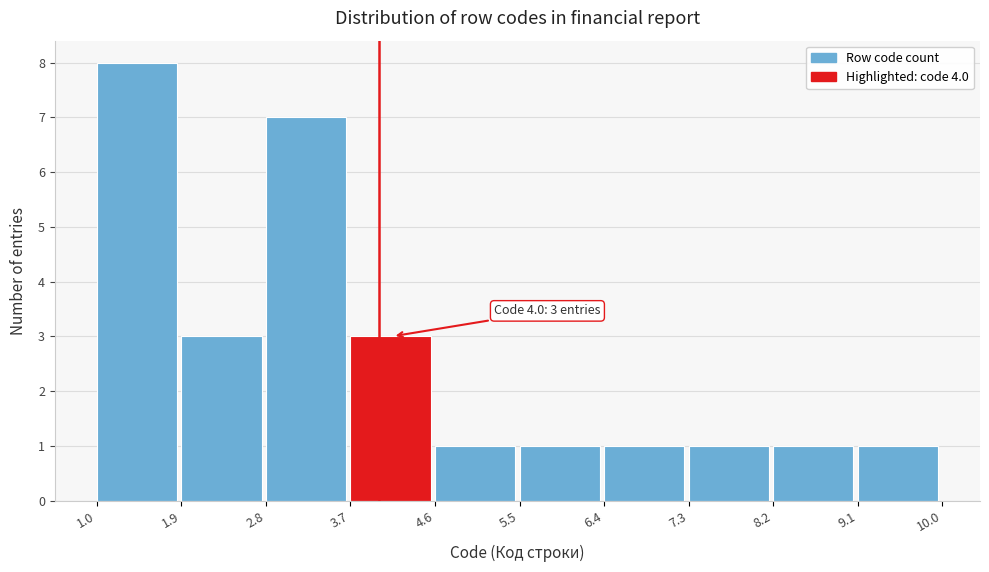

Which range on the x-axis has the tallest bar?

1.0 to 1.9